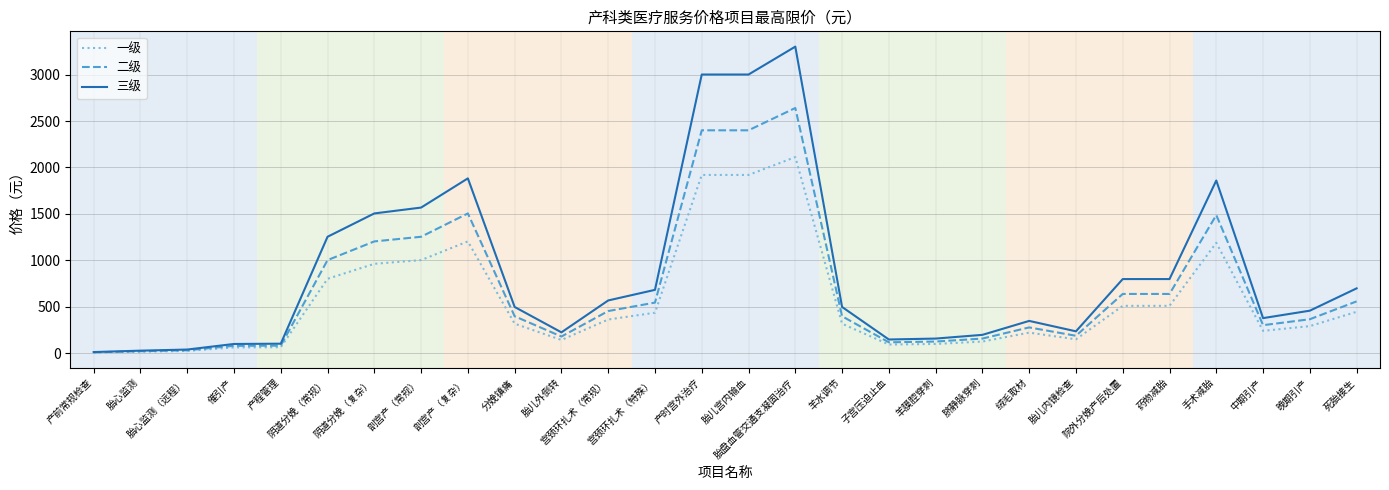

Between 产时宫外治疗 and 脐静脉穿刺, which series saw the biggest shift?

三级